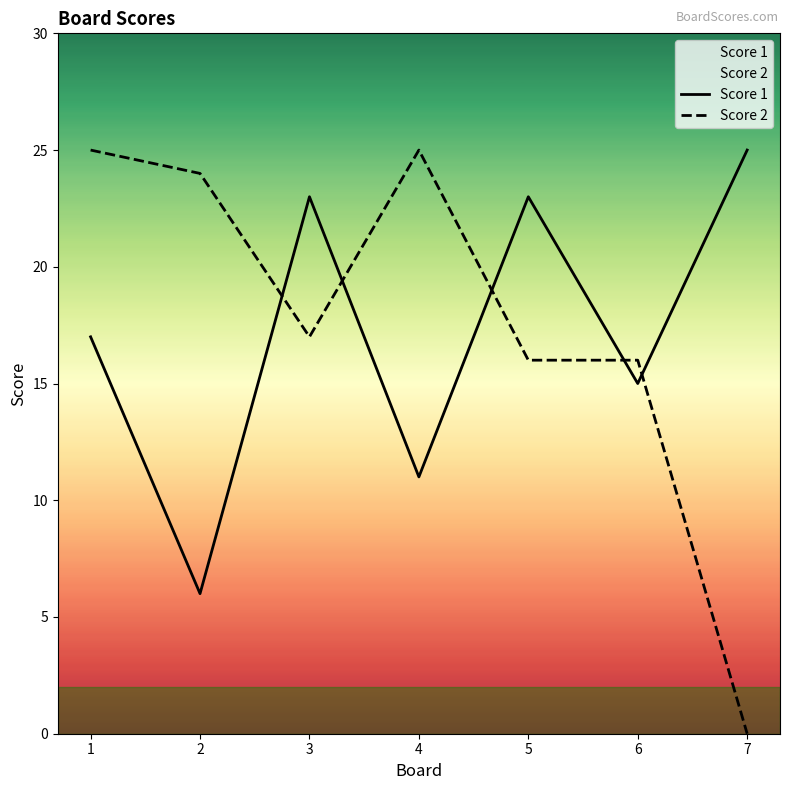

At which category does the chart reach its peak across all series?

7